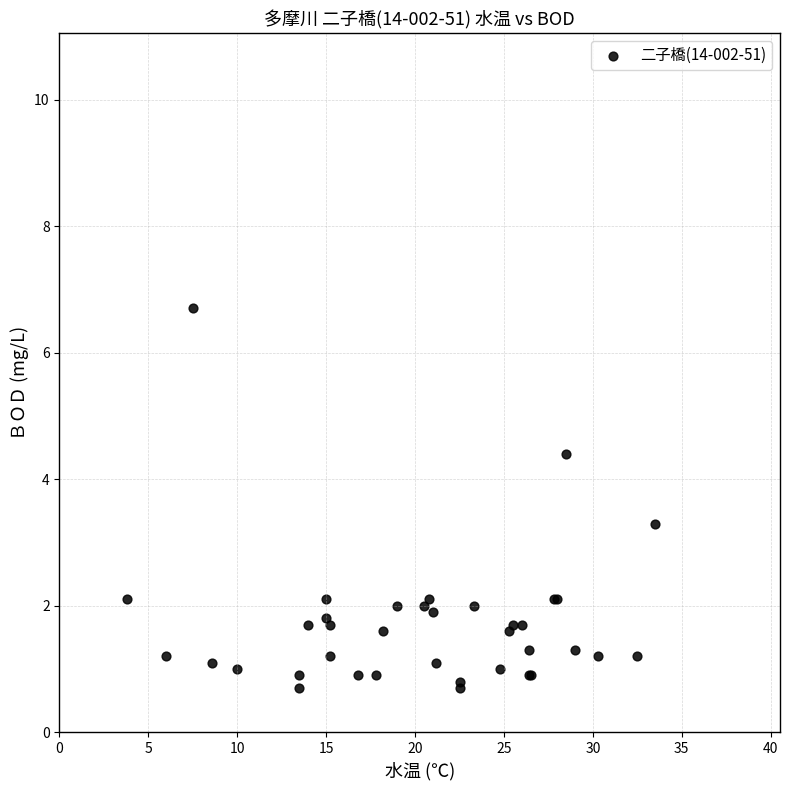

What Y value in the scatter plot is closest to 3?

3.3